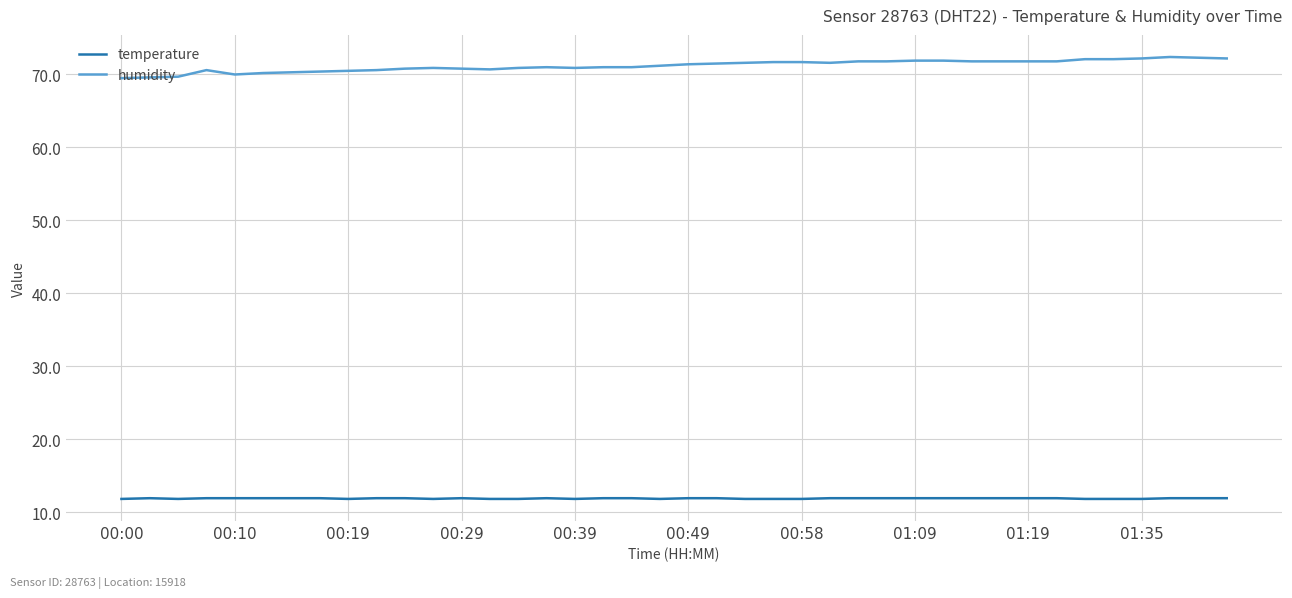

Rank the series by their average value, from highest to lowest.

humidity, temperature